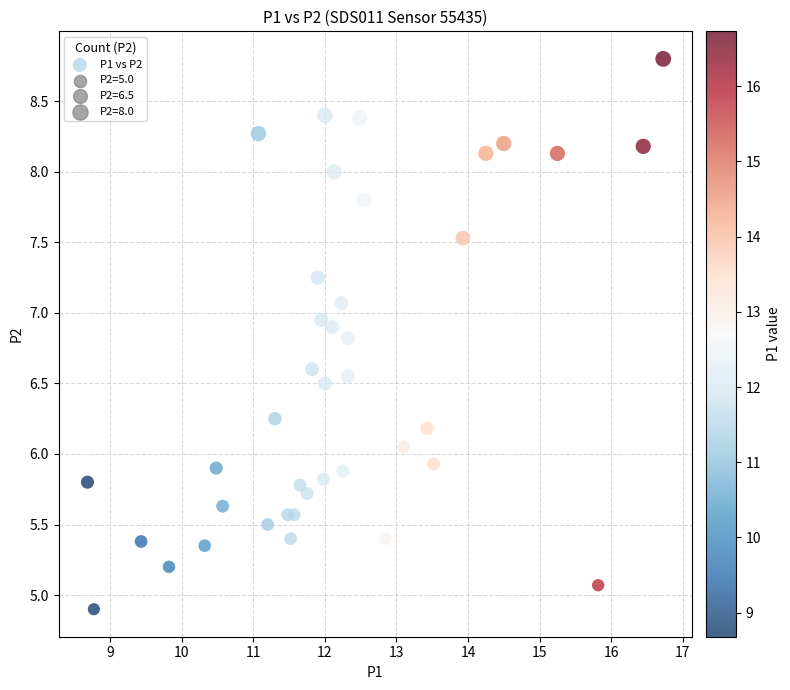

What is the range of Y values (max minus min)?

3.9